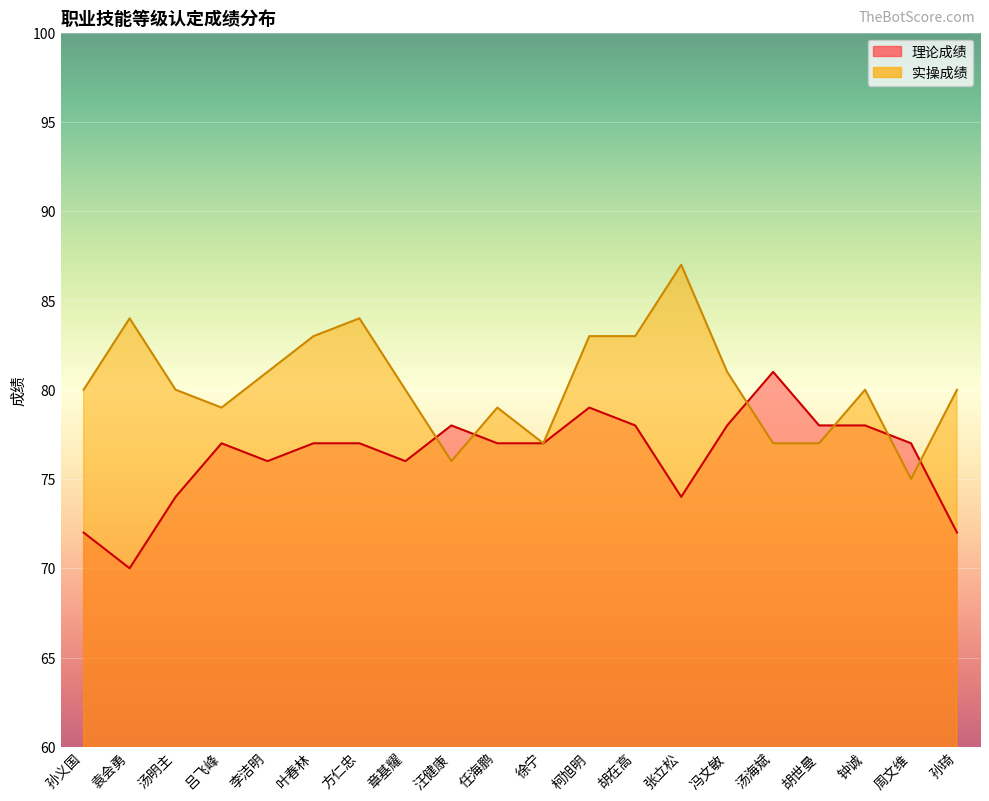

What is the approximate value of 理论成绩 at 冯文敏?

78